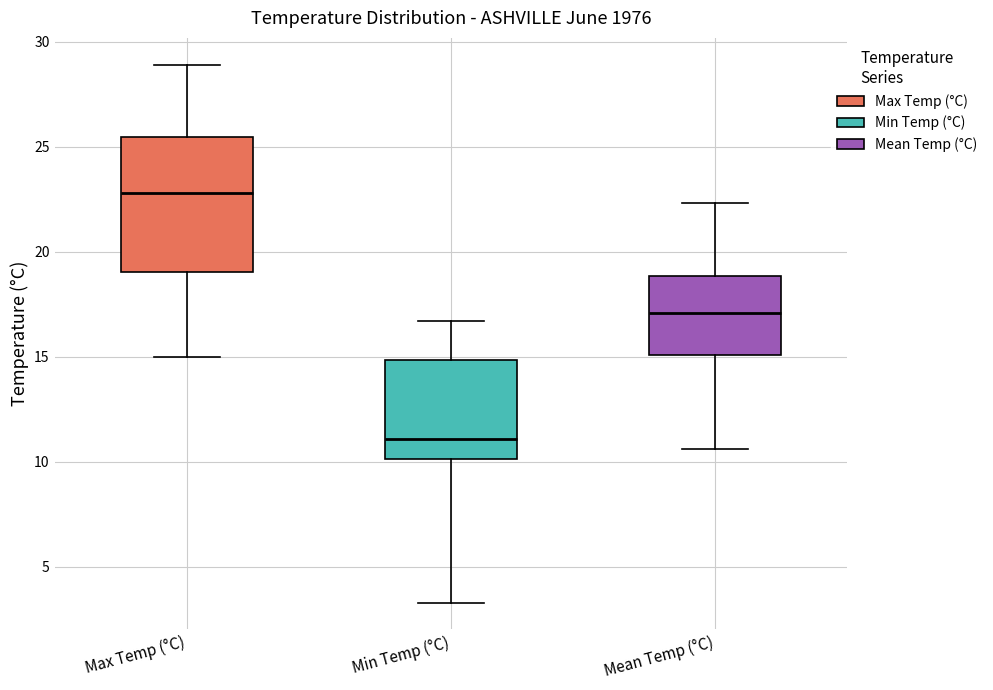

Reading left to right, read every box against the y-axis: the position of its median line, the range the box covers, and the ends of its whiskers. The values are not printed on the chart, so give them approximately, as read against the axis.

Max Temp (°C): median 23.0, box 19.0 to 25.5, whiskers 15.0 to 29.0
Min Temp (°C): median 11.0, box 10.0 to 15.0, whiskers 3.5 to 16.5
Mean Temp (°C): median 17.0, box 15.0 to 19.0, whiskers 10.5 to 22.5